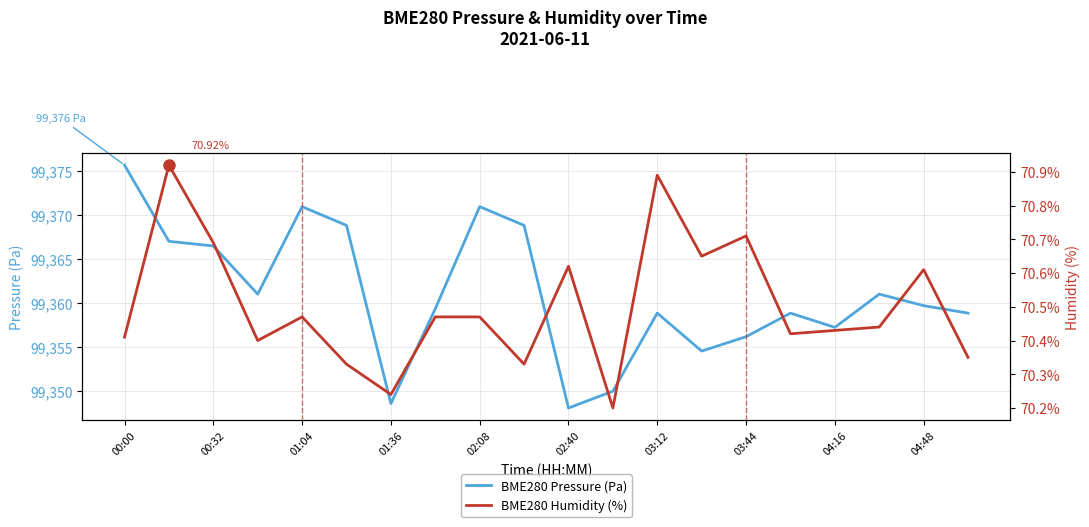

What are all the series names shown in the legend?

BME280 Pressure (Pa), BME280 Humidity (%)